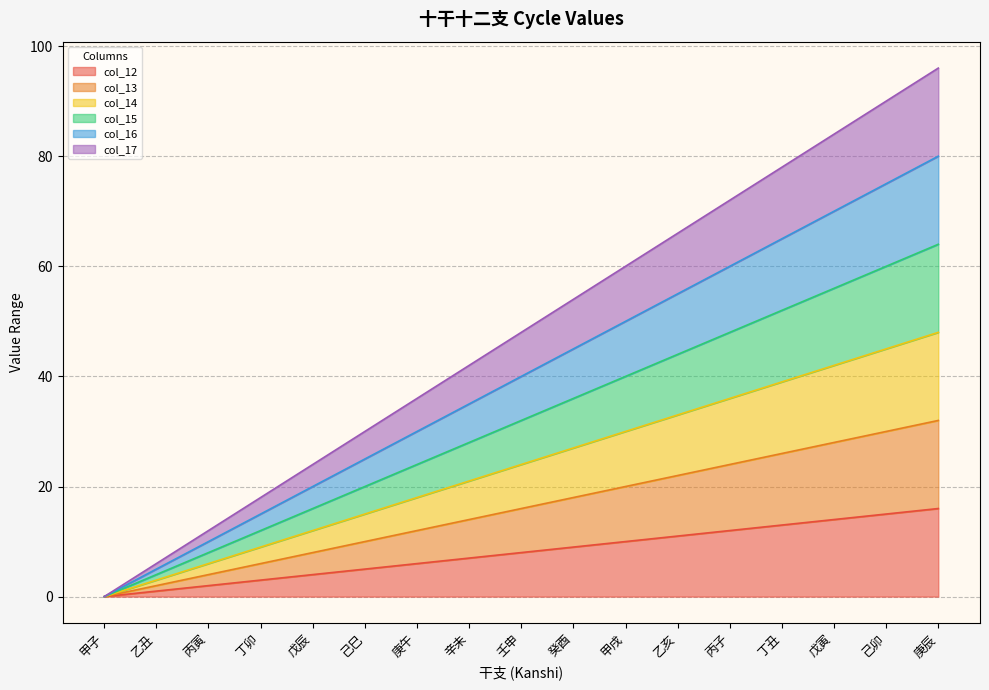

At 乙丑, list the series in order from largest to smallest.

col_17, col_16, col_15, col_14, col_13, col_12